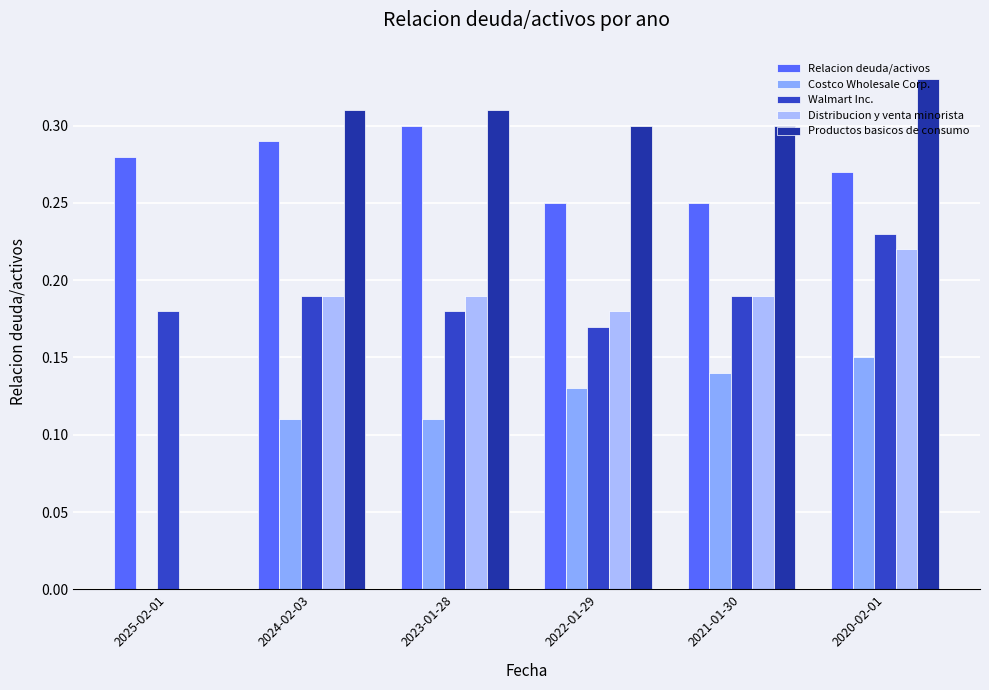

What is the value of the Distribucion y venta minorista bar at the 2nd from the left?

0.2